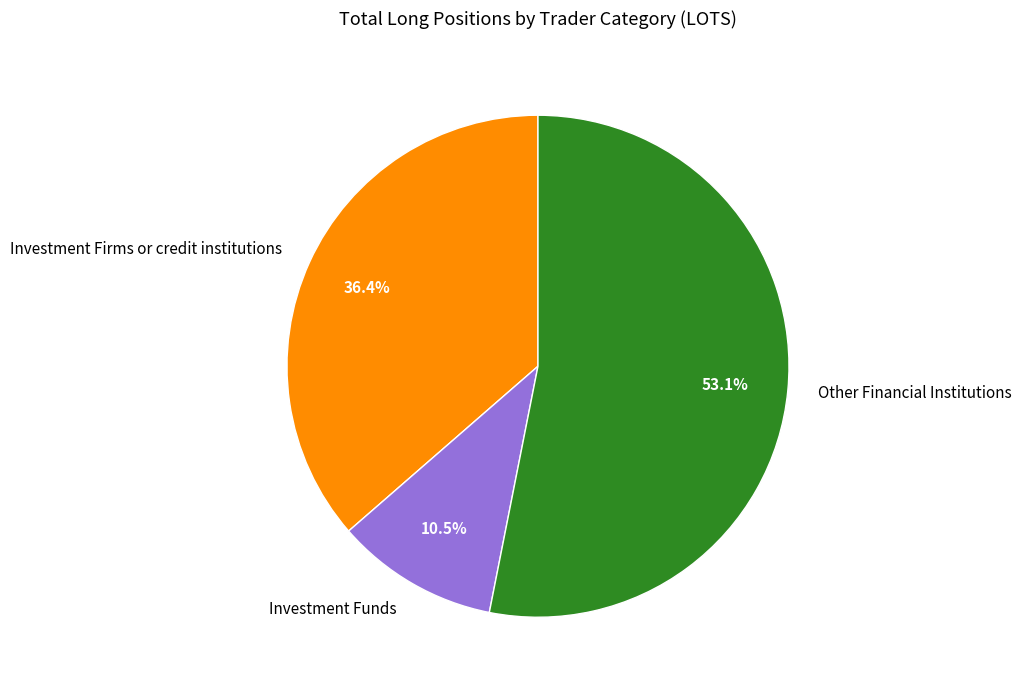

Which has a higher value, Investment Funds or Investment Firms or credit institutions?

Investment Firms or credit institutions